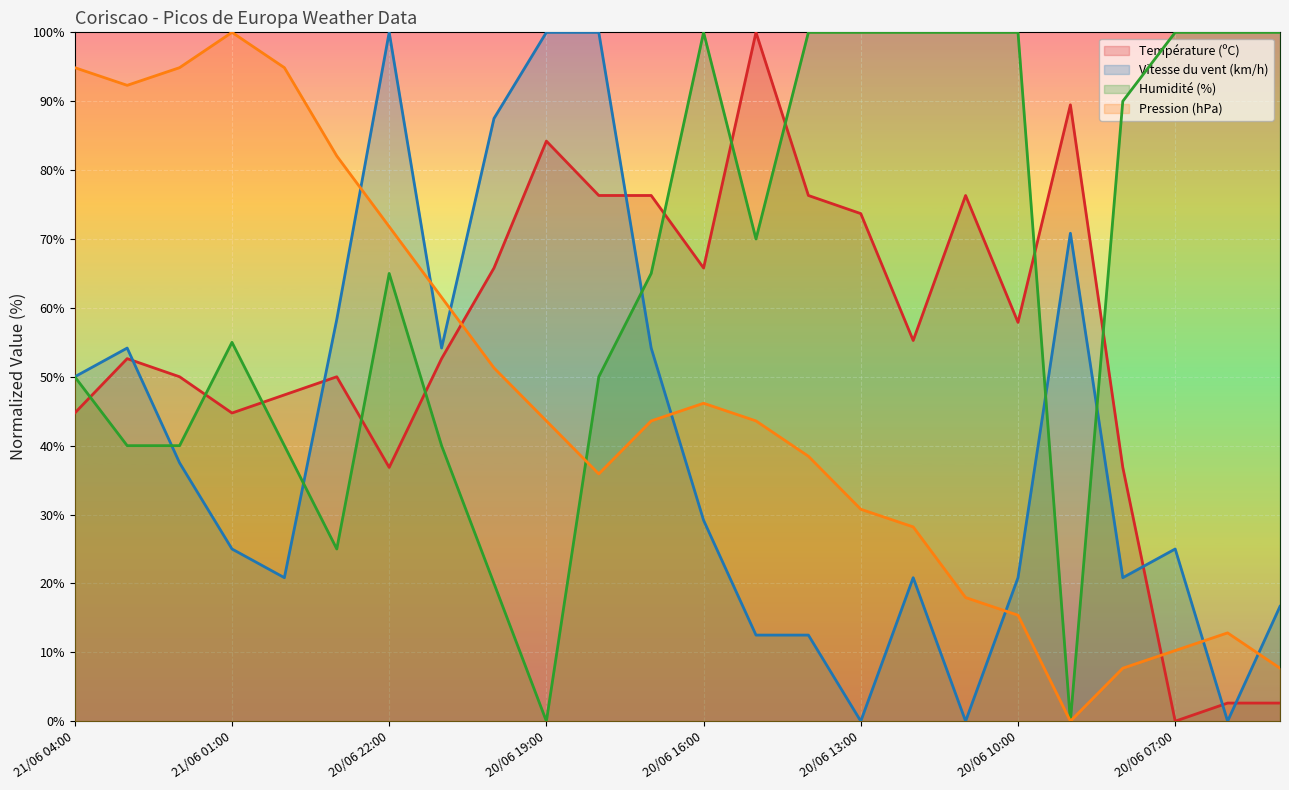

Which series has the largest range (max minus min)?

Température (ºC)